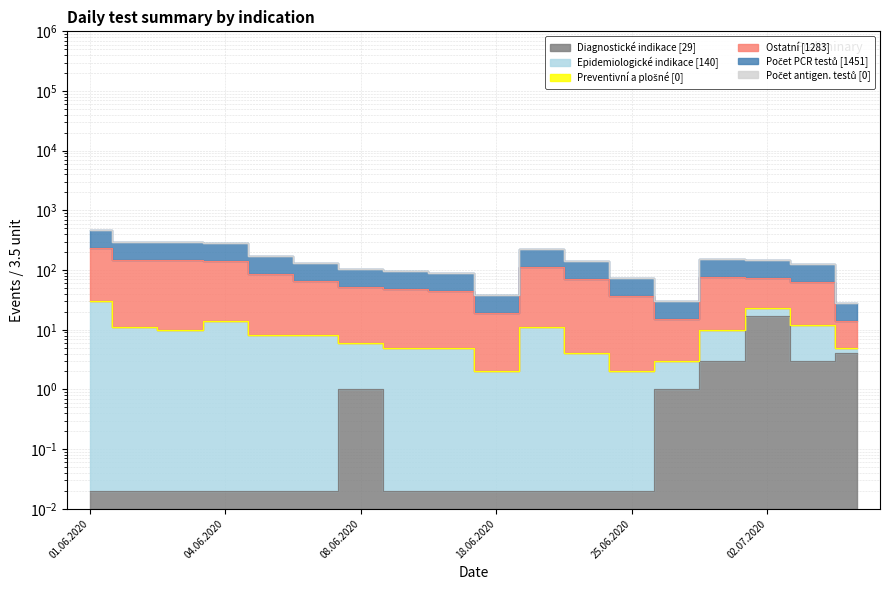

Where is the first local maximum for Ostatní?

22.06.2020